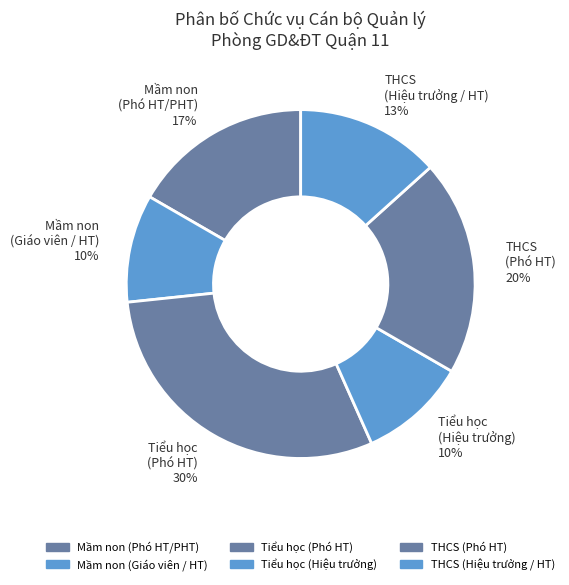

To the nearest percent, what is the average slice percentage?

17%